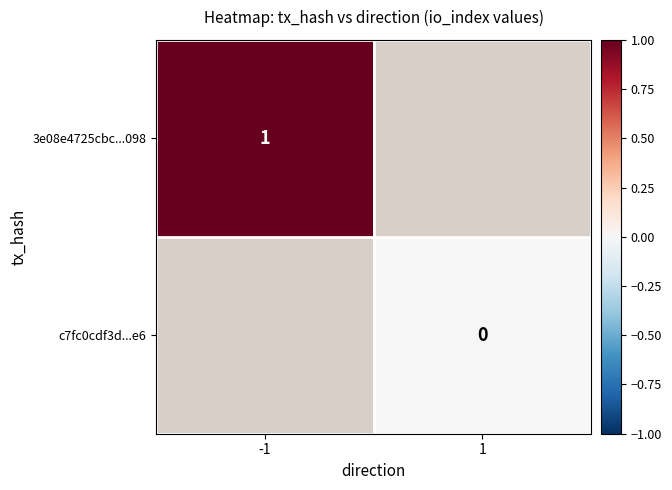

Is the value of c7fc0cdf3d...e6 at 1 greater than the value of 3e08e4725cbc...098 at -1?

No